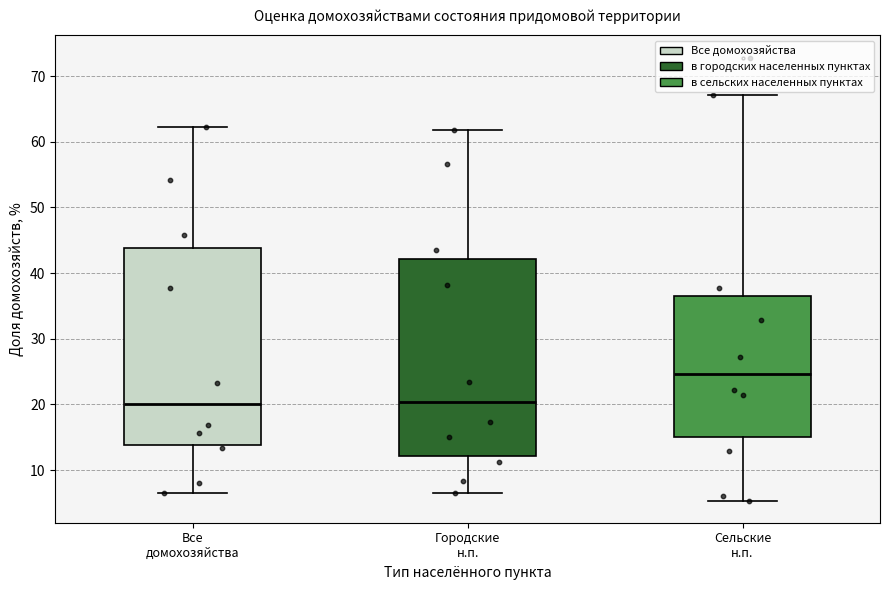

Where does the lower whisker of the box for Сельские н.п. end on the y-axis? The values are not printed on the chart, so give them approximately, as read against the axis.

5